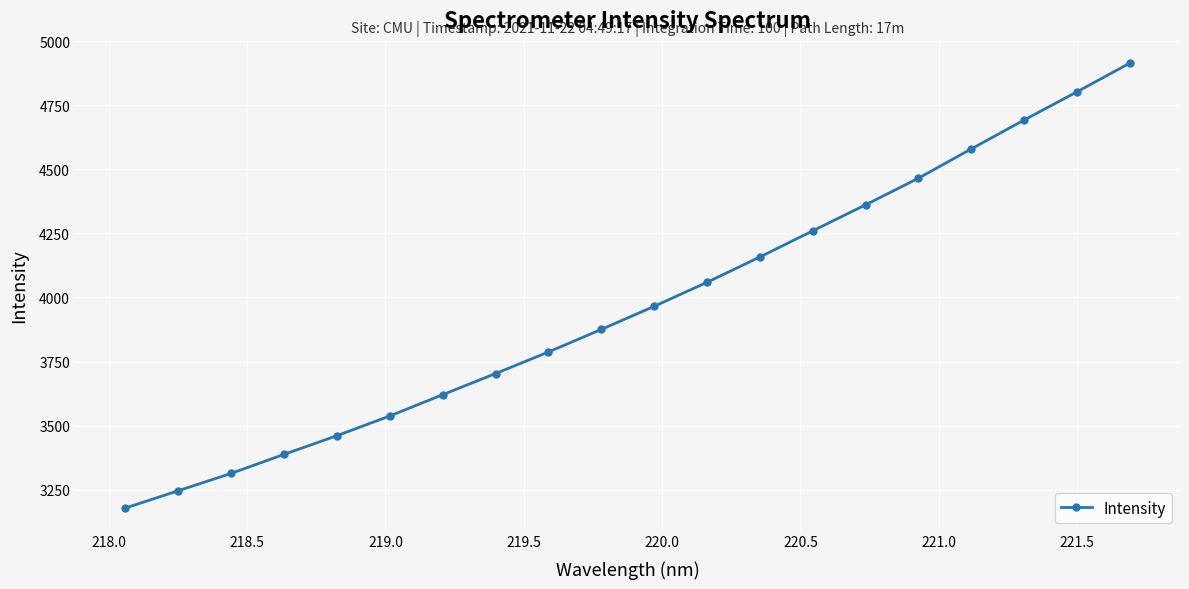

How many categories are shown in the chart?

20